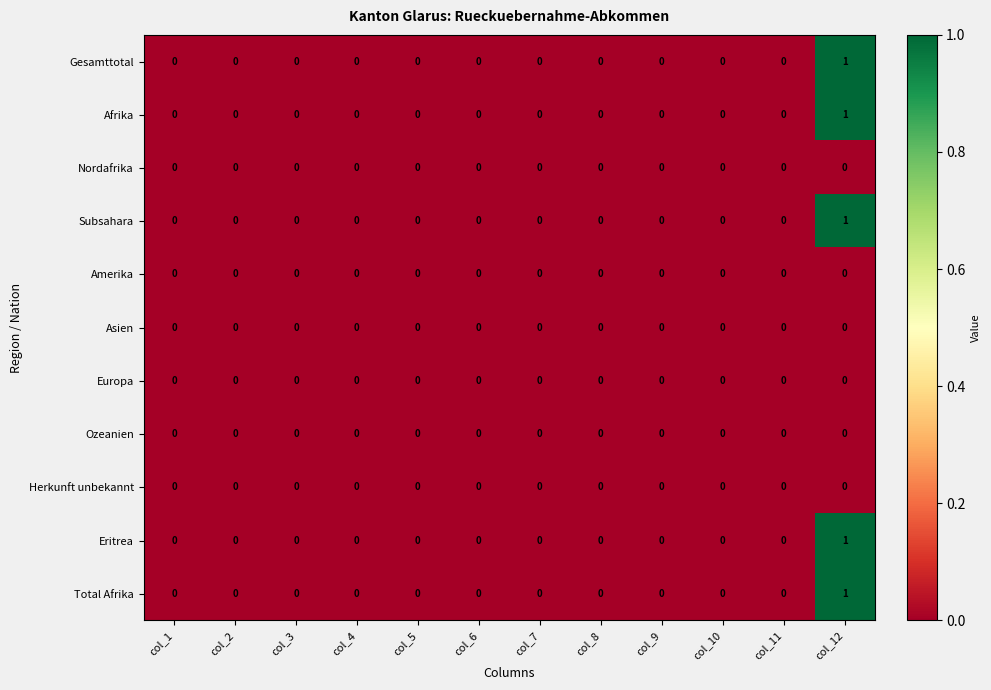

At which label does Total Afrika reach its peak?

col_12